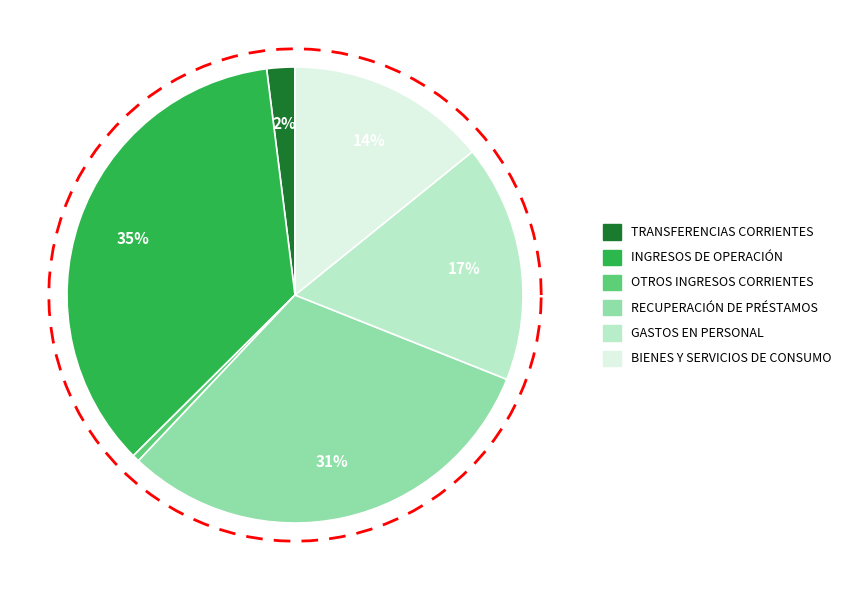

What is the ratio of the value at RECUPERACIÓN DE PRÉSTAMOS to the value at OTROS INGRESOS CORRIENTES?

61.9